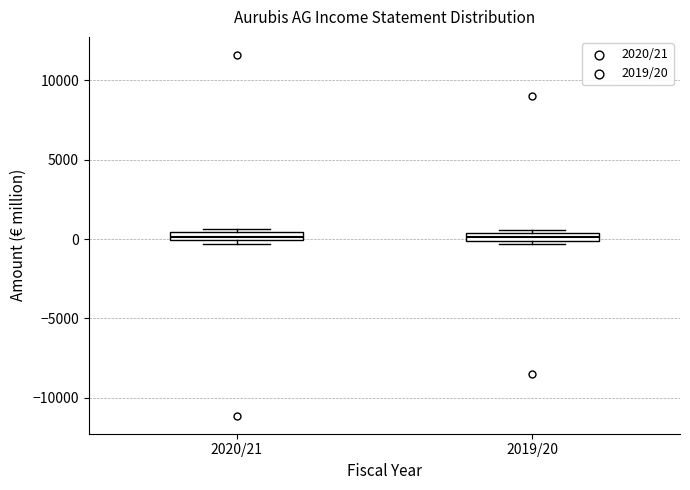

Where is the lower edge of the box for 2020/21 on the y-axis? The values are not printed on the chart, so give them approximately, as read against the axis.

0